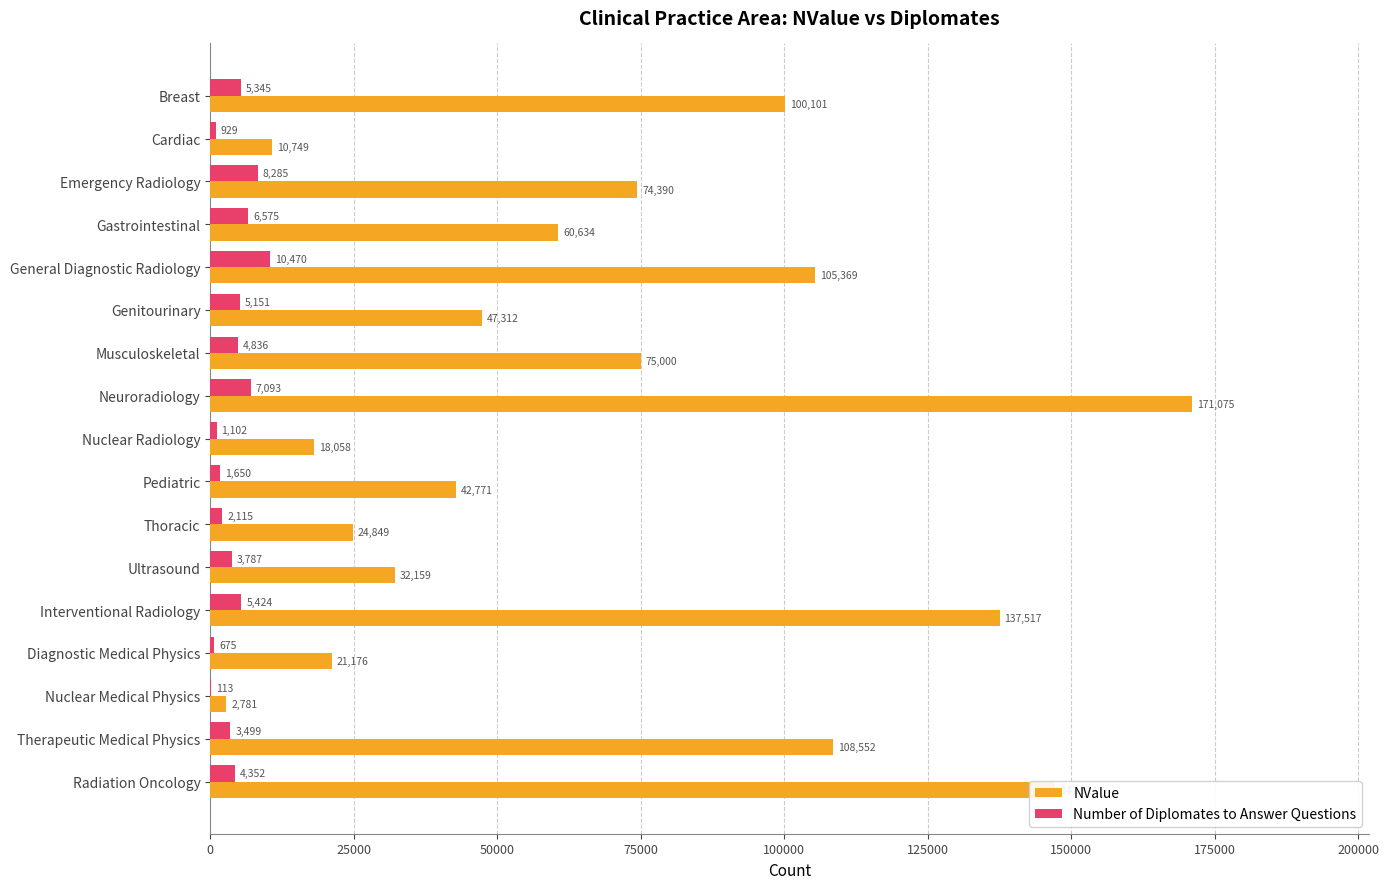

The NValue series shows 234801 at Radiation Oncology. True or false?

False